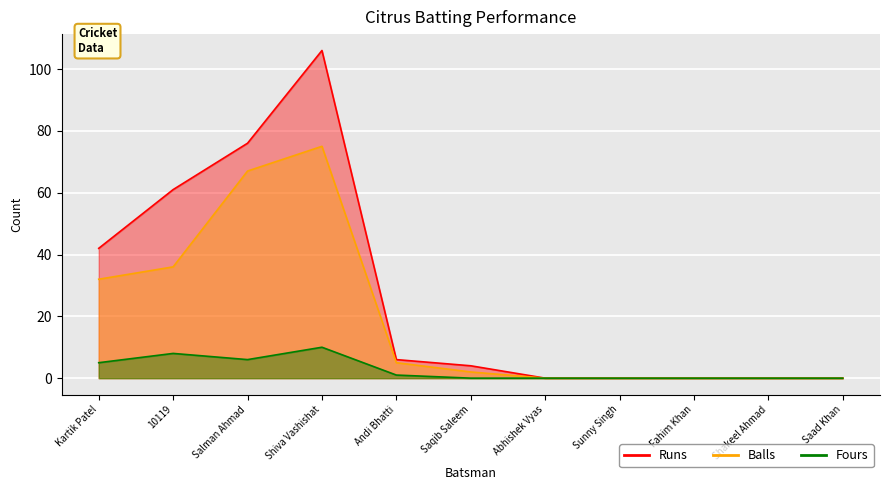

What is the highest value of the Fours series?

10